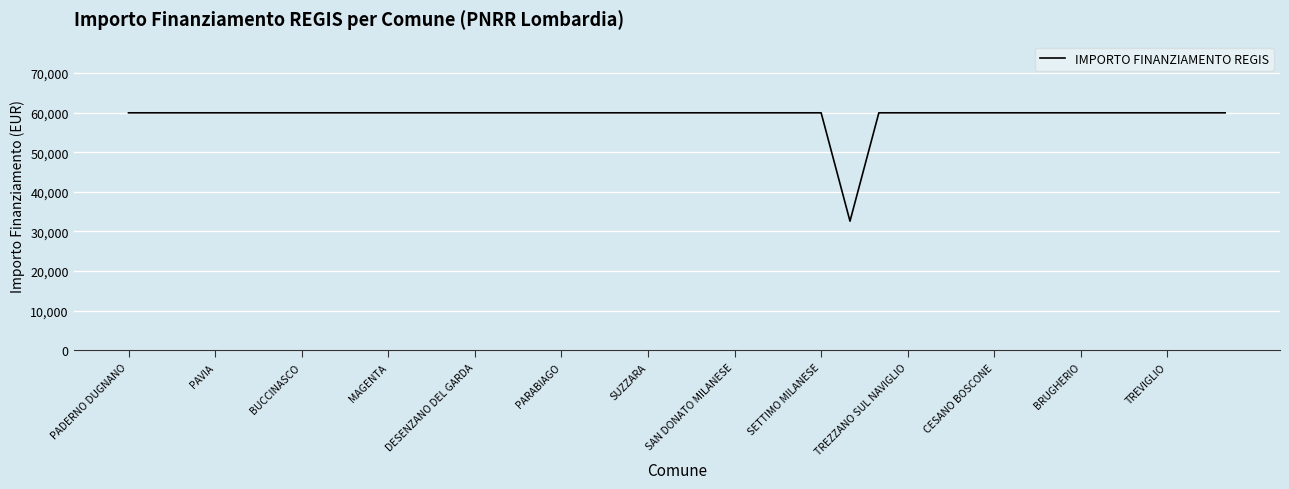

What is the maximum value shown in the chart?

59966